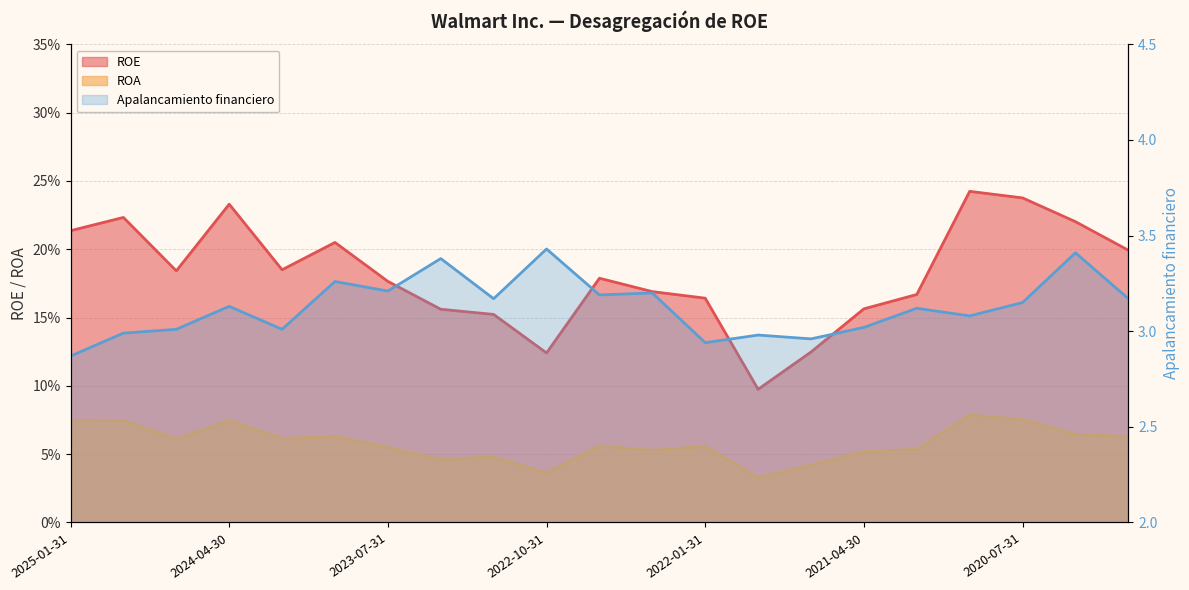

Which series has the largest total across all categories?

Apalancamiento